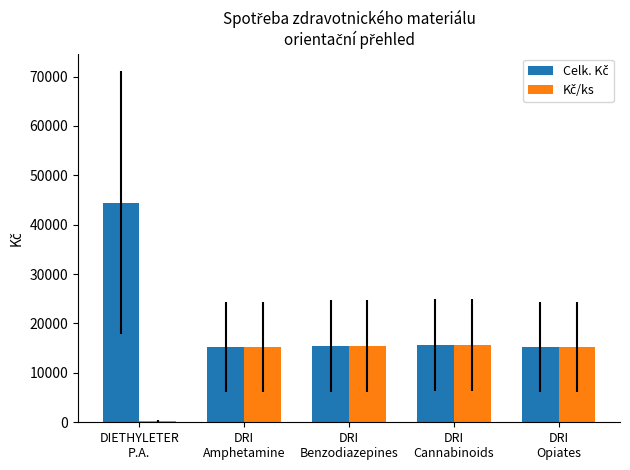

At how many categories does at least one series exceed 3226?

5